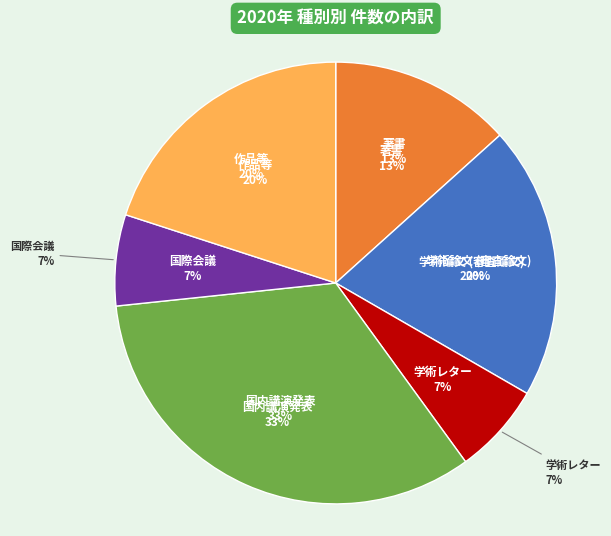

Which has a higher value, 学術論文 (審査論文) or 国内講演発表?

国内講演発表